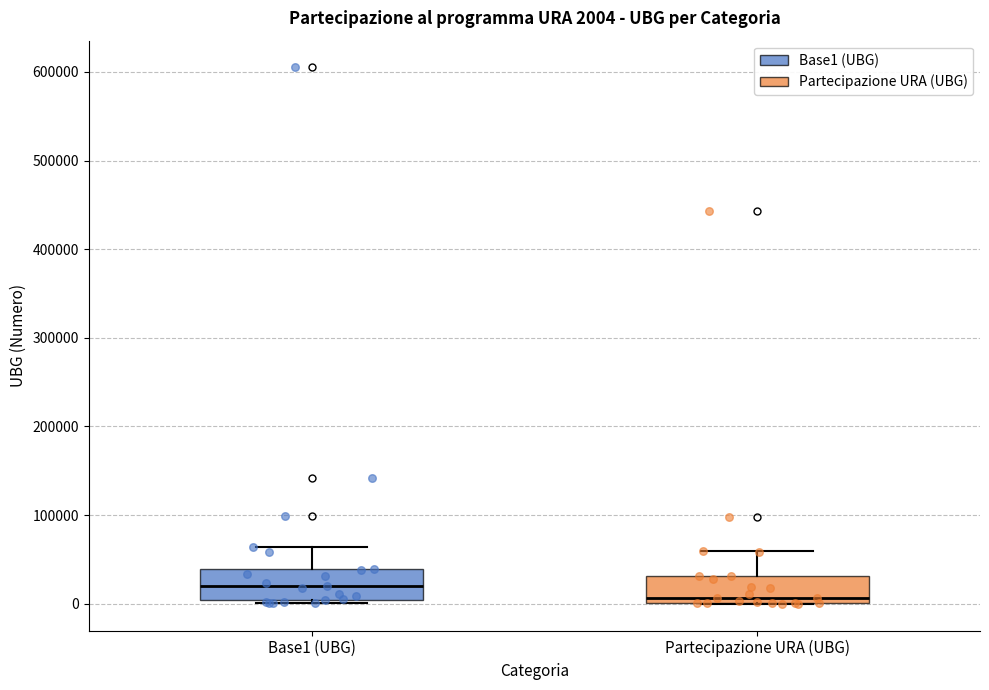

Which box has the highest median line?

Base1 (UBG)